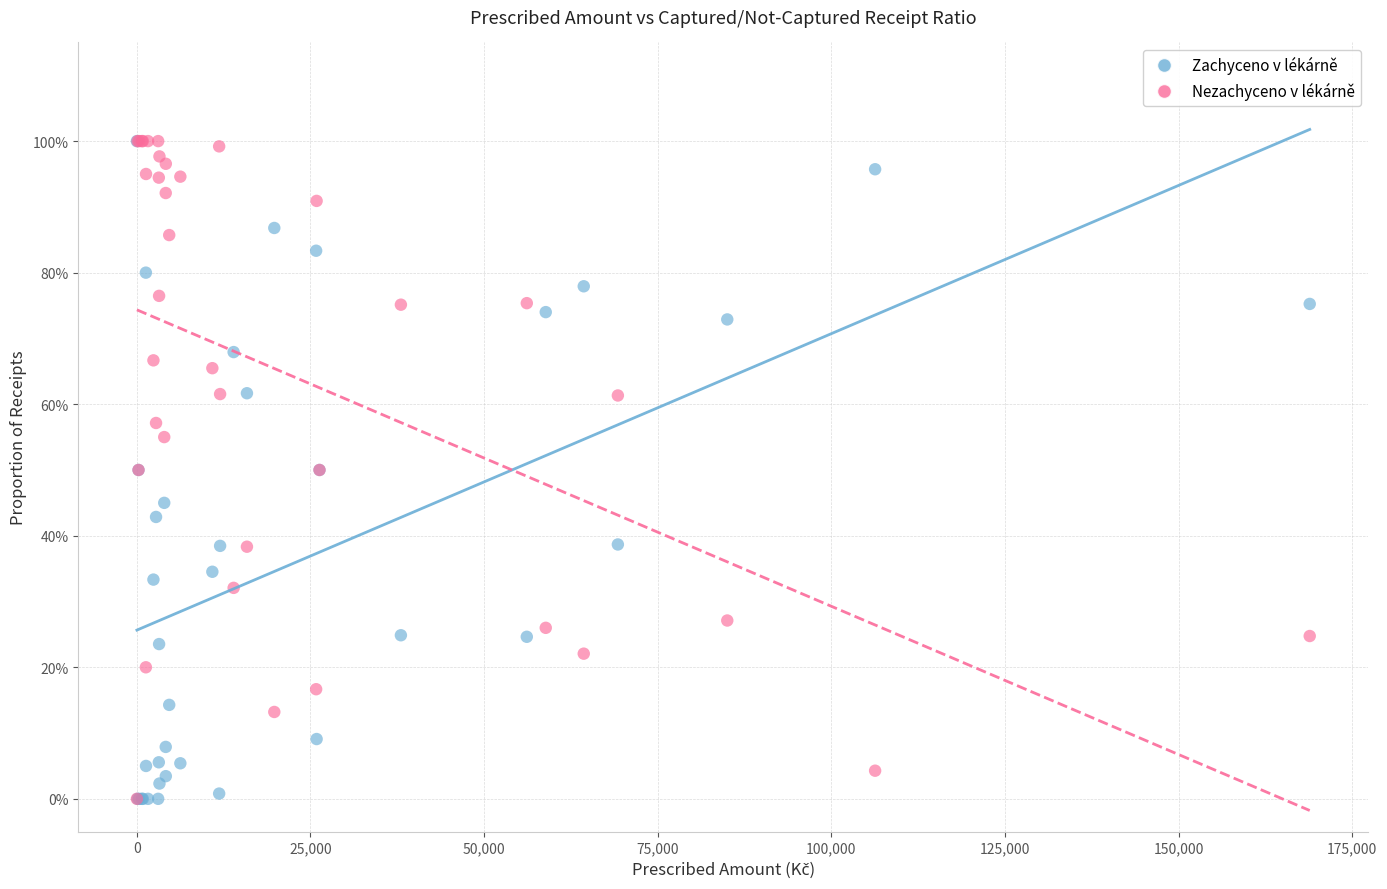

What are all the series names shown in the legend?

Zachyceno v lékárně, Nezachyceno v lékárně